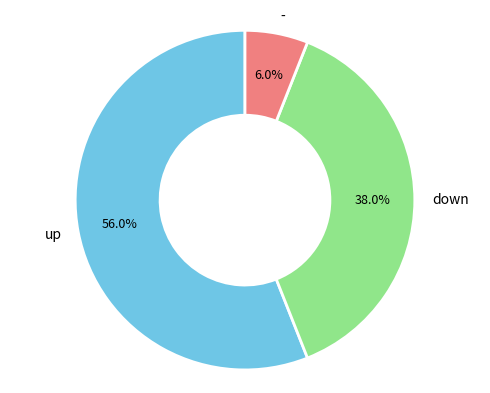

How many segments does this pie chart have?

3